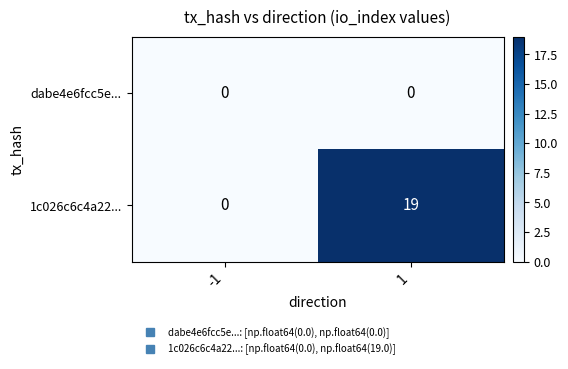

Reading left to right, extract all data points from this chart.

dabe4e6fcc5e...: -1=0	1=0
1c026c6c4a22...: -1=0	1=19